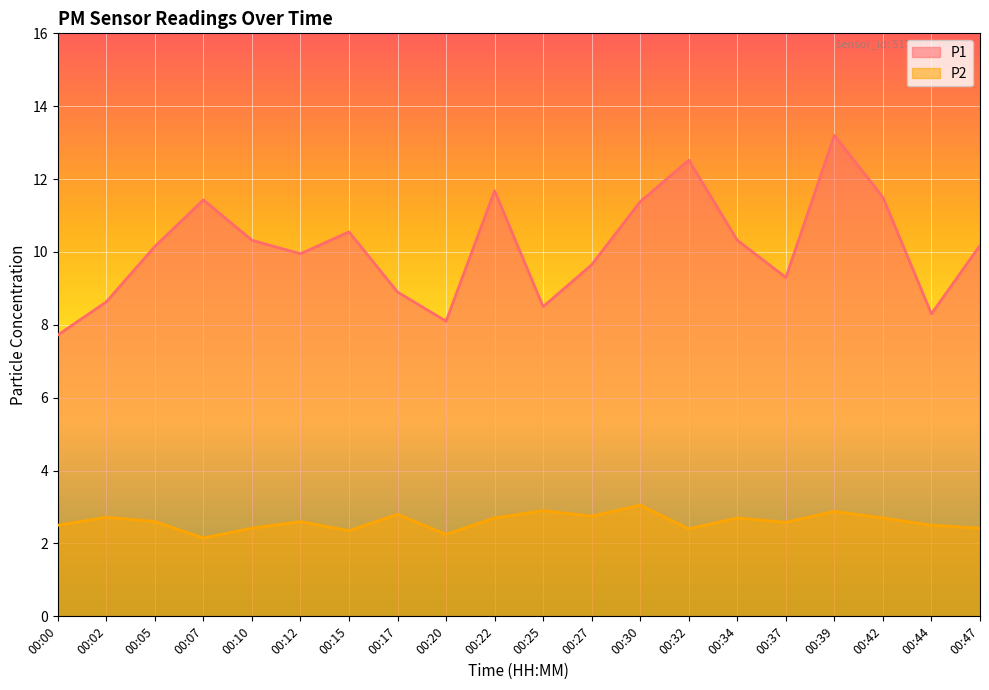

Reading right to left, extract all data points from this chart.

P1: 10.2	8.3	11.5	13.2	9.3	10.3	12.5	11.4	9.7	8.5	11.7	8.1	8.9	10.6	9.9	10.3	11.4	10.2	8.6	7.7
P2: 2.4	2.5	2.7	2.9	2.6	2.7	2.4	3.0	2.8	2.9	2.7	2.2	2.8	2.4	2.6	2.4	2.1	2.6	2.7	2.5